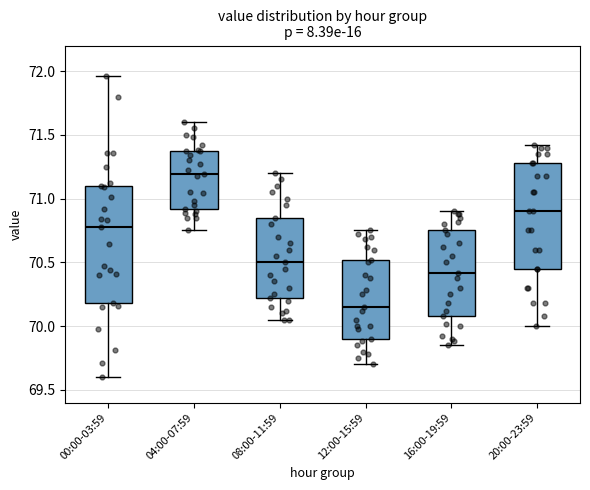

Reading left to right, transcribe this box plot: for each box, give where its median line is, the range the box spans, and where its two whiskers end, as read against the y-axis. The values are not printed on the chart, so give them approximately, as read against the axis.

00:00-03:59: median 70.80, box 70.20 to 71.10, whiskers 69.60 to 71.95
04:00-07:59: median 71.20, box 70.90 to 71.35, whiskers 70.75 to 71.60
08:00-11:59: median 70.50, box 70.20 to 70.85, whiskers 70.05 to 71.20
12:00-15:59: median 70.15, box 69.90 to 70.50, whiskers 69.70 to 70.75
16:00-19:59: median 70.40, box 70.10 to 70.75, whiskers 69.85 to 70.90
20:00-23:59: median 70.90, box 70.45 to 71.30, whiskers 70.00 to 71.40